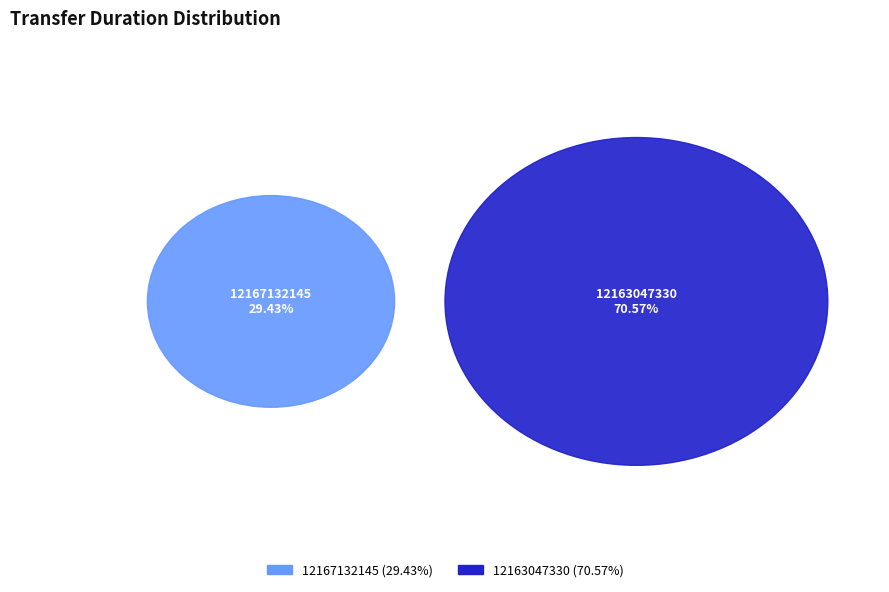

To the nearest percent, what percentage of the pie is 12163047330?

71%